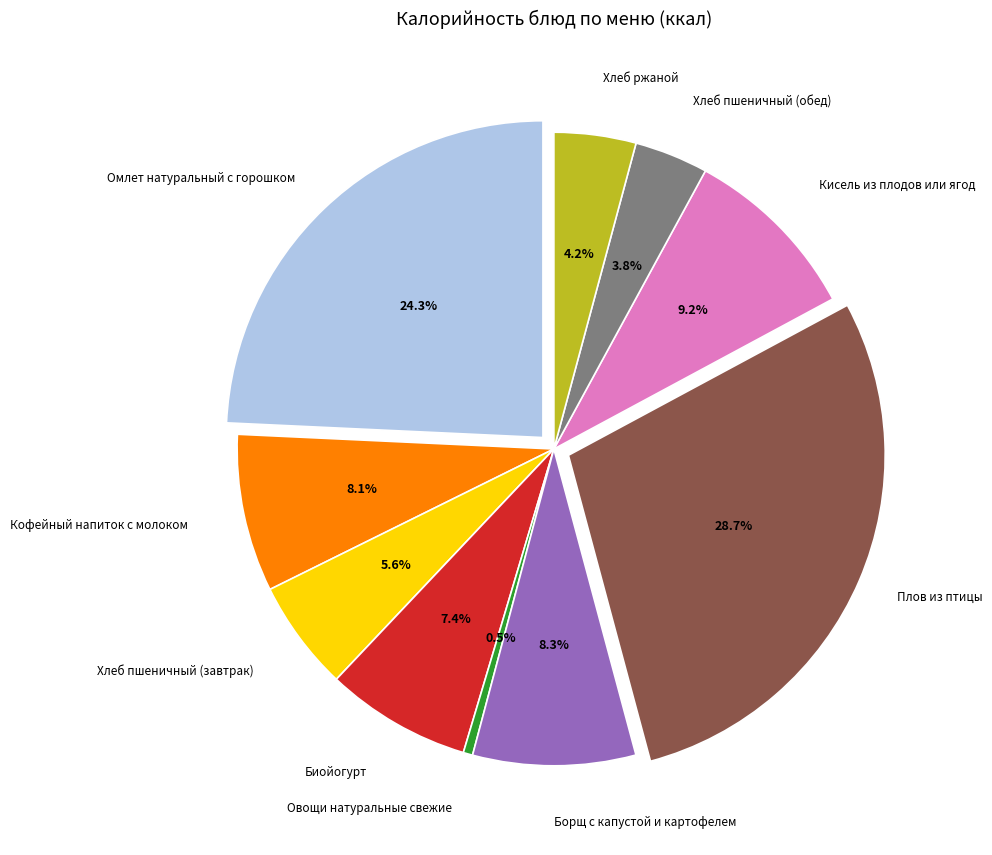

Which category has the smallest portion of the pie?

Овощи натуральные свежие